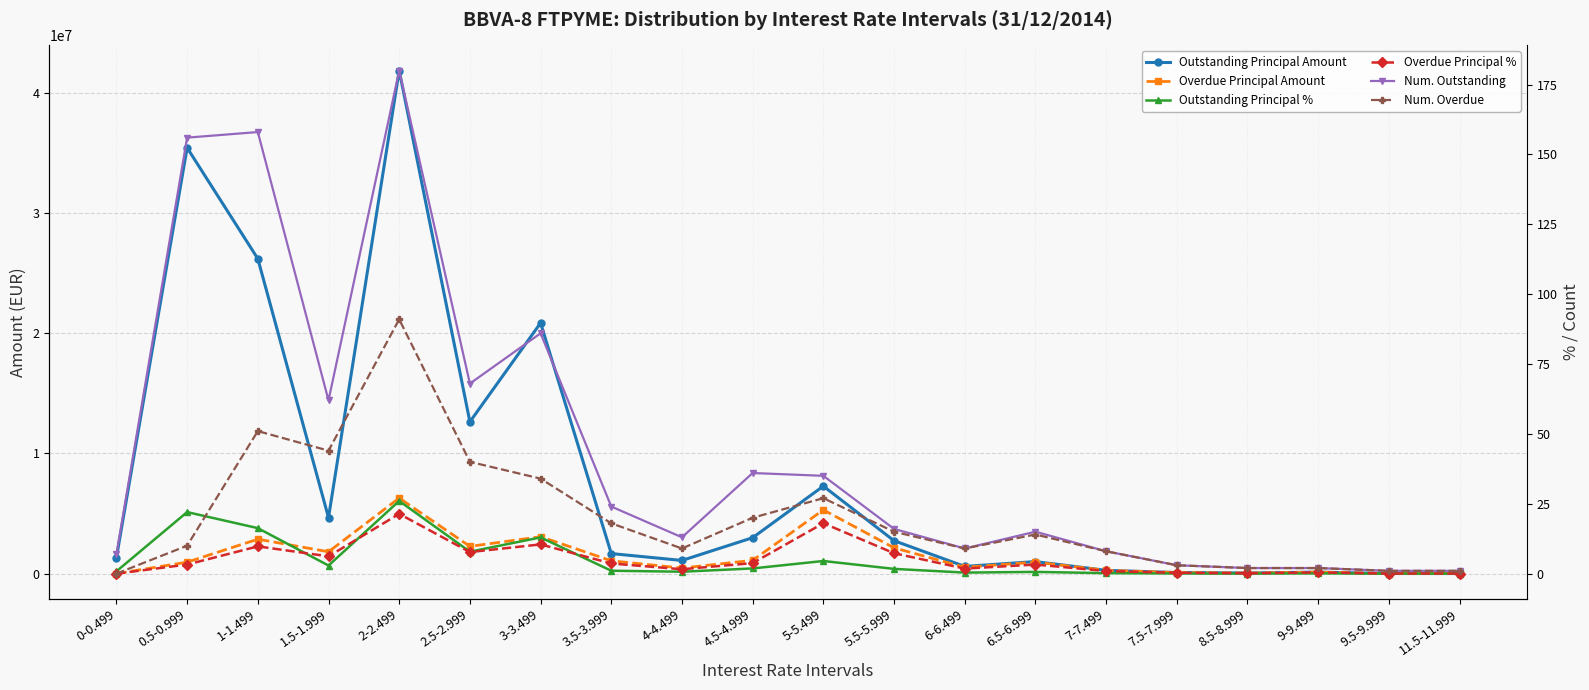

Reading left to right, what are all the values shown in this chart?

Outstanding Principal Amount: 1334415.7	35431055.1	26201659.2	4659659.3	41854871.1	12630619.9	20856673.6	1669278.7	1096984.5	2989674.6	7280383.2	2738540.7	600945.6	1002228.2	273595.1	90644.9	51199.0	125284.9	10439.6	7835.5
Overdue Principal Amount: 0.0	956049.4	2865987.8	1818675.4	6287423.4	2267579.9	3074367.6	1067961.1	462332.3	1108096.6	5300571.4	2147037.9	528551.9	956681.1	273595.1	90644.9	45366.6	125284.9	10439.6	7835.5
Outstanding Principal %: 0.8	22.0	16.3	2.9	26.0	7.8	13.0	1.0	0.7	1.9	4.5	1.7	0.4	0.6	0.2	0.1	0.0	0.1	0.0	0.0
Overdue Principal %: 0.0	3.2	9.8	6.2	21.4	7.7	10.5	3.6	1.6	3.8	18.0	7.3	1.8	3.2	0.9	0.3	0.1	0.4	0.0	0.0
Num. Outstanding: 7.0	156.0	158.0	62.0	180.0	68.0	86.0	24.0	13.0	36.0	35.0	16.0	9.0	15.0	8.0	3.0	2.0	2.0	1.0	1.0
Num. Overdue: 0.0	10.0	51.0	44.0	91.0	40.0	34.0	18.0	9.0	20.0	27.0	15.0	9.0	14.0	8.0	3.0	2.0	2.0	1.0	1.0